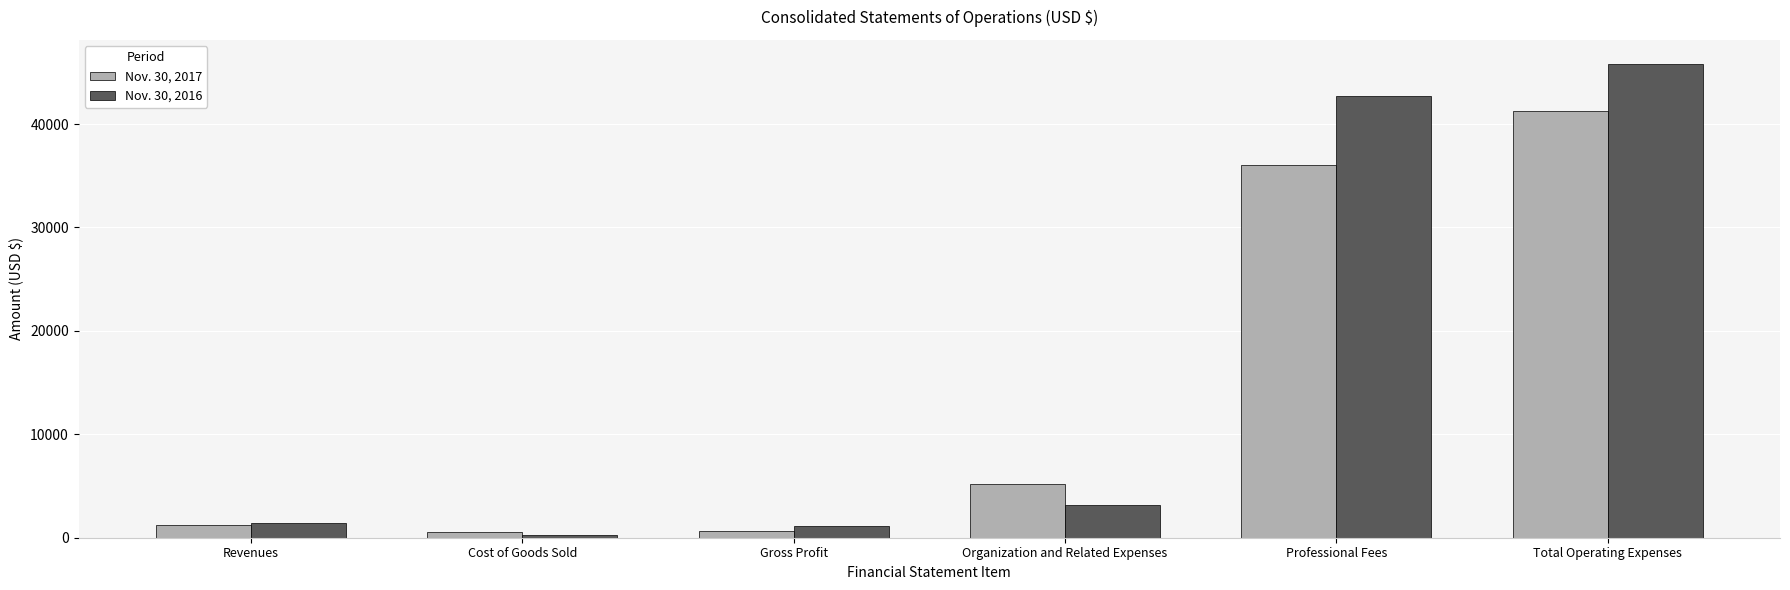

Does the chart contain any negative values?

No